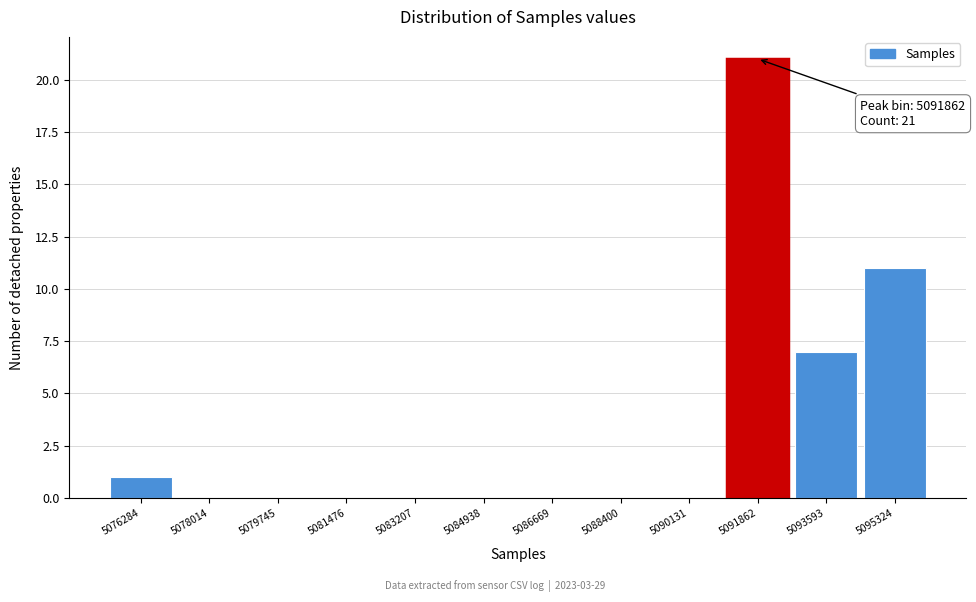

Reading left to right, extract all data points from this chart.

5076284=1	5078014=0	5079745=0	5081476=0	5083207=0	5084938=0	5086669=0	5088400=0	5090131=0	5091862=21	5093593=7	5095324=11